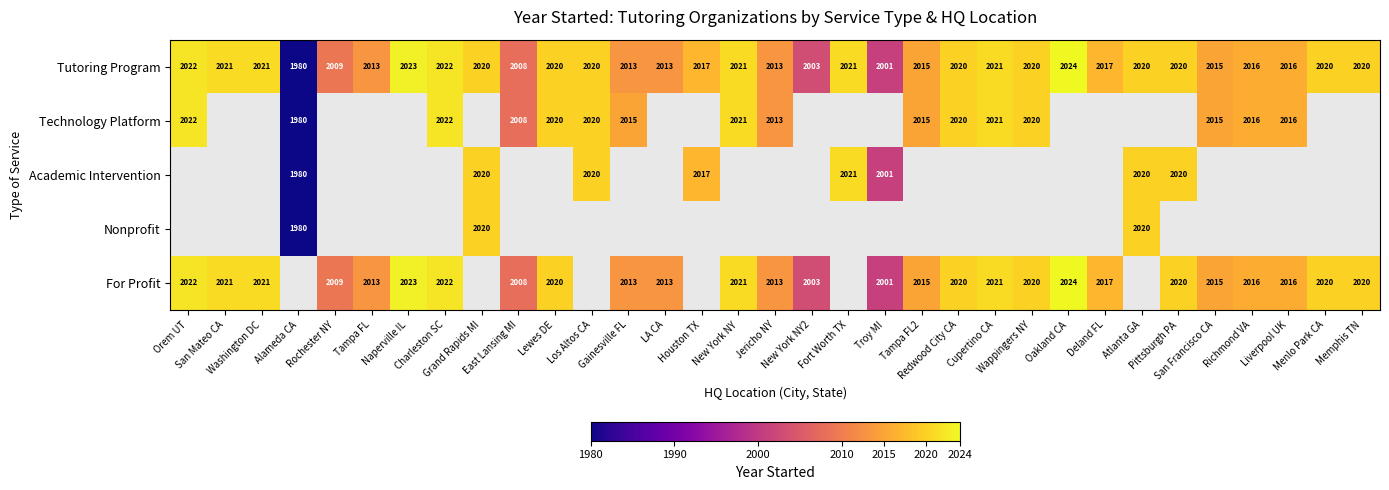

How many values in Nonprofit are above zero?

3